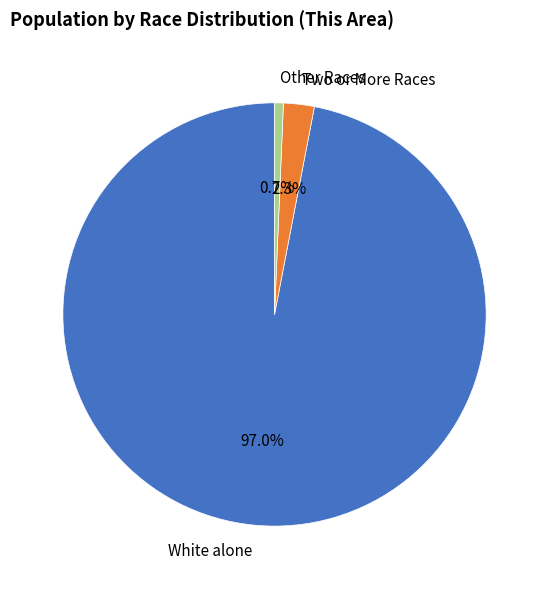

Which slice represents more than half of the pie?

White alone